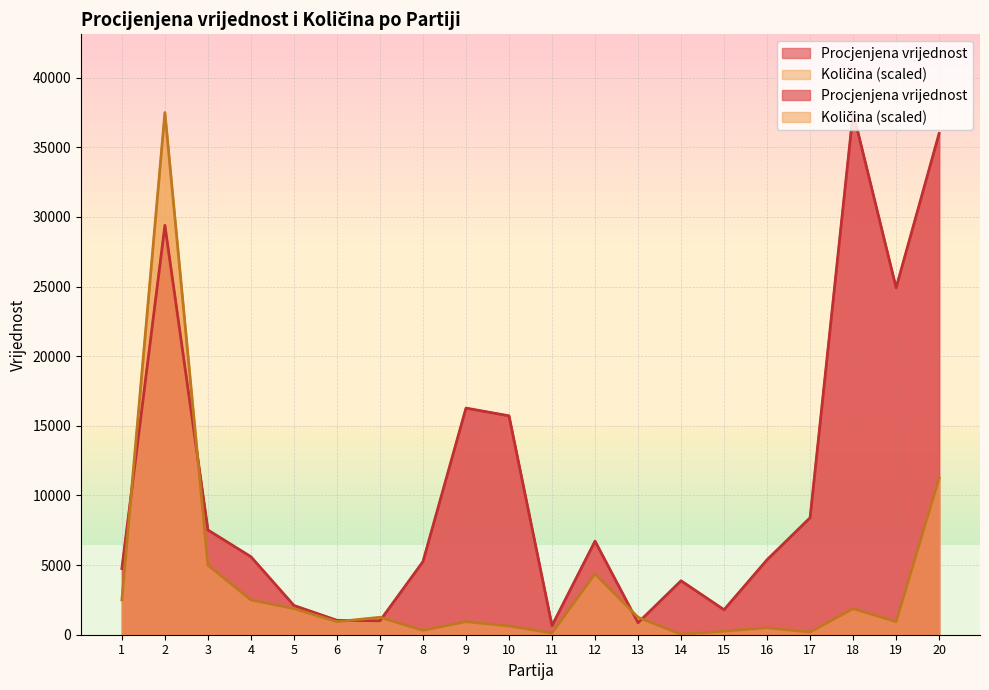

Rank the series by their maximum value, from lowest to highest.

Procjenjena vrijednost, Kolicina